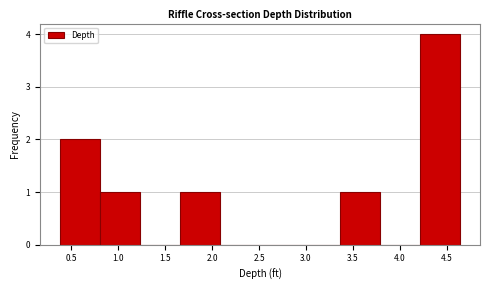

Reading left to right, transcribe this chart: for each bar, give the range it covers on the x-axis and its height. Neither the bar edges nor the heights are printed on the chart, so give them approximately, as read against the axes.

0.40 to 0.80: 2
0.80 to 1.25: 1
1.25 to 1.65: 0
1.65 to 2.10: 1
2.10 to 2.50: 0
2.50 to 2.95: 0
2.95 to 3.35: 0
3.35 to 3.80: 1
3.80 to 4.20: 0
4.20 to 4.65: 4